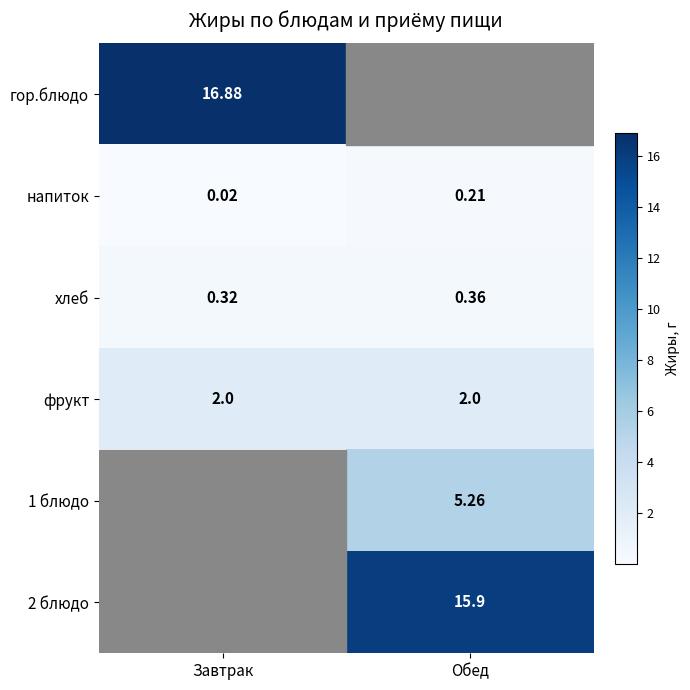

The фрукт series shows 2.0 at Завтрак. True or false?

True